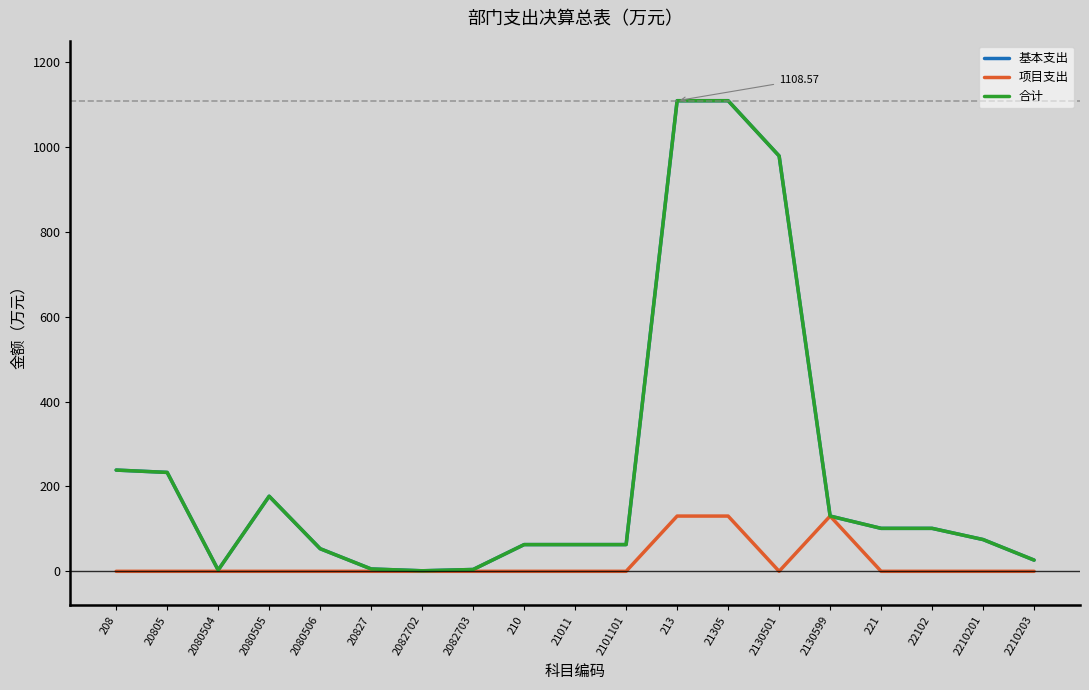

True or false: 项目支出 and 基本支出 intersect in this chart.

False